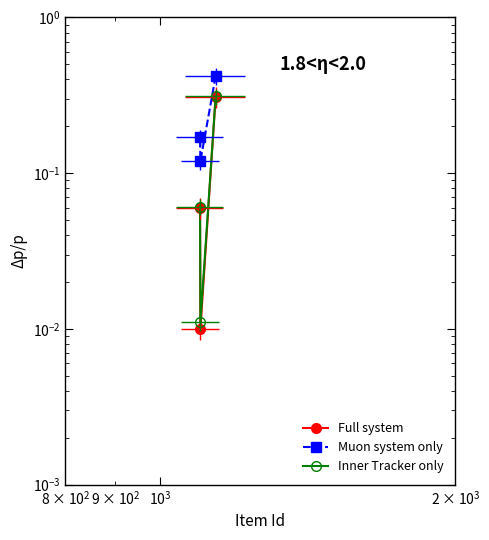

Reading right to left, extract all data points from this chart.

Full system: 0.1	0.0	0.3
Muon system only: 0.2	0.1	0.4
Inner Tracker only: 0.1	0.0	0.3